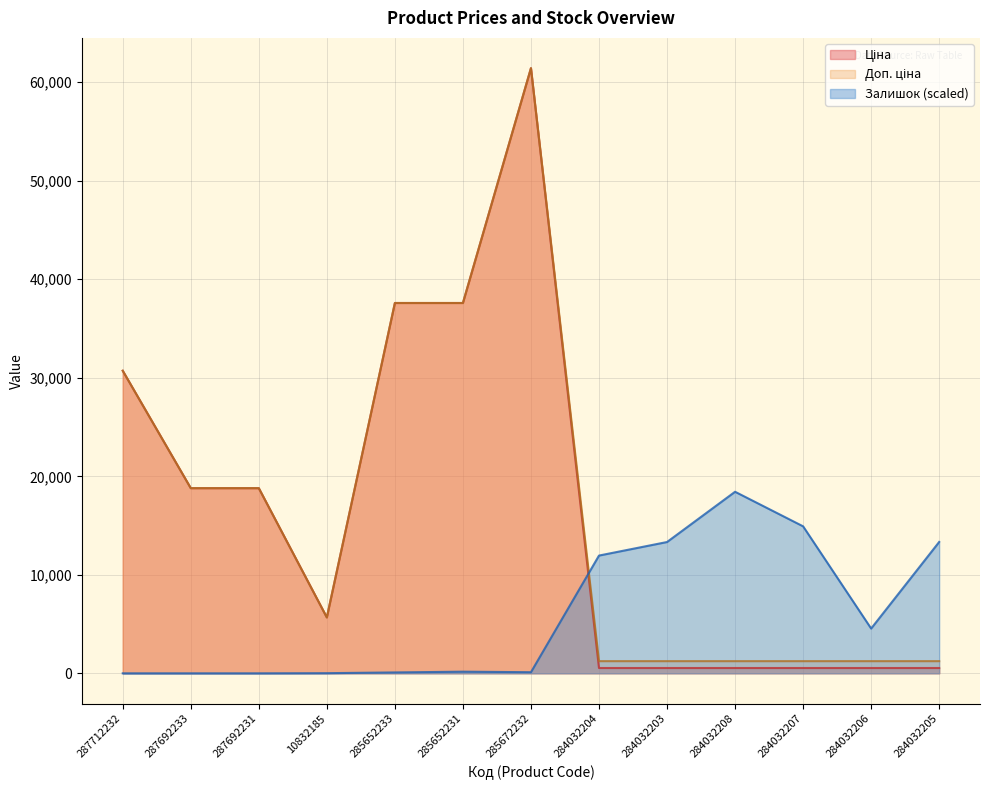

How many values in the Залишок series exceed 165?

7